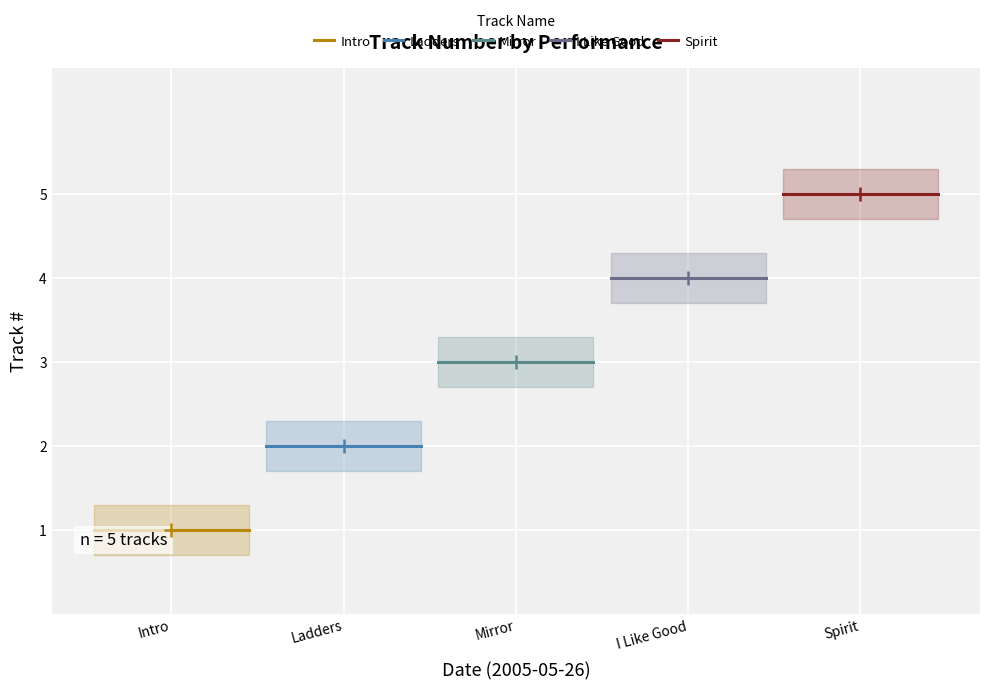

Rank the series by their average value, from lowest to highest.

Intro, Ladders, Mirror, I Like Good, Spirit